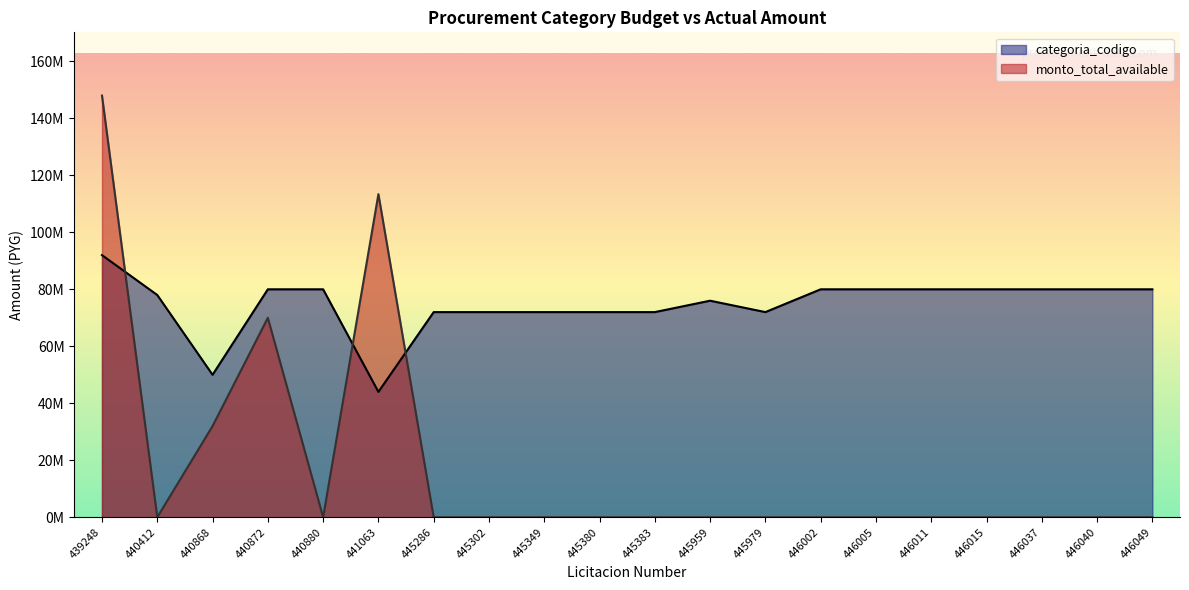

At which label is monto_total_available closest to 74000000?

440872